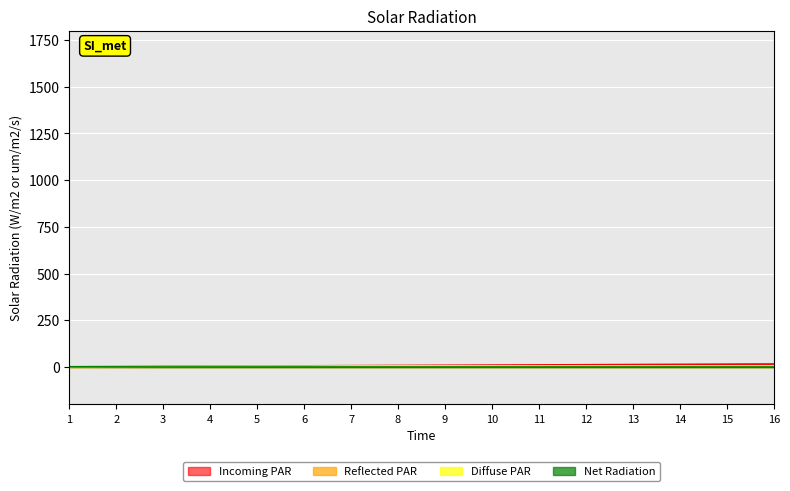

How many data points does each series have?

16